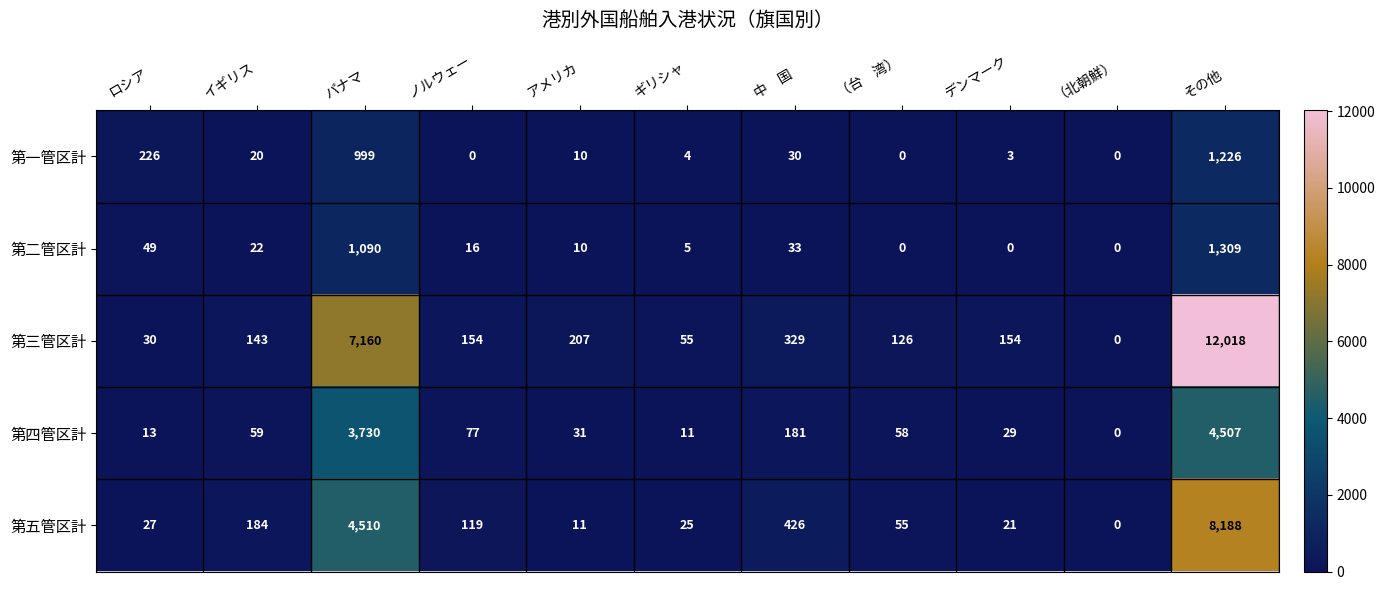

What is the difference between the second highest and minimum values in the 第四管区計 series?

3730